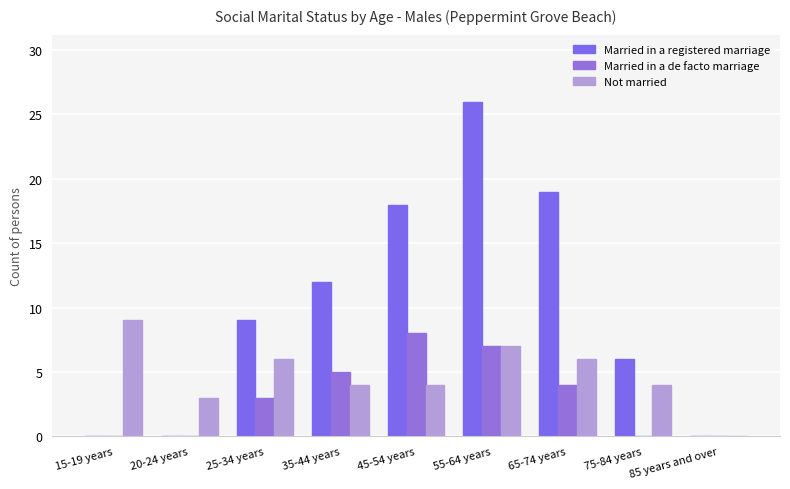

What are all the series names shown in the legend?

Married in a registered marriage, Married in a de facto marriage, Not married